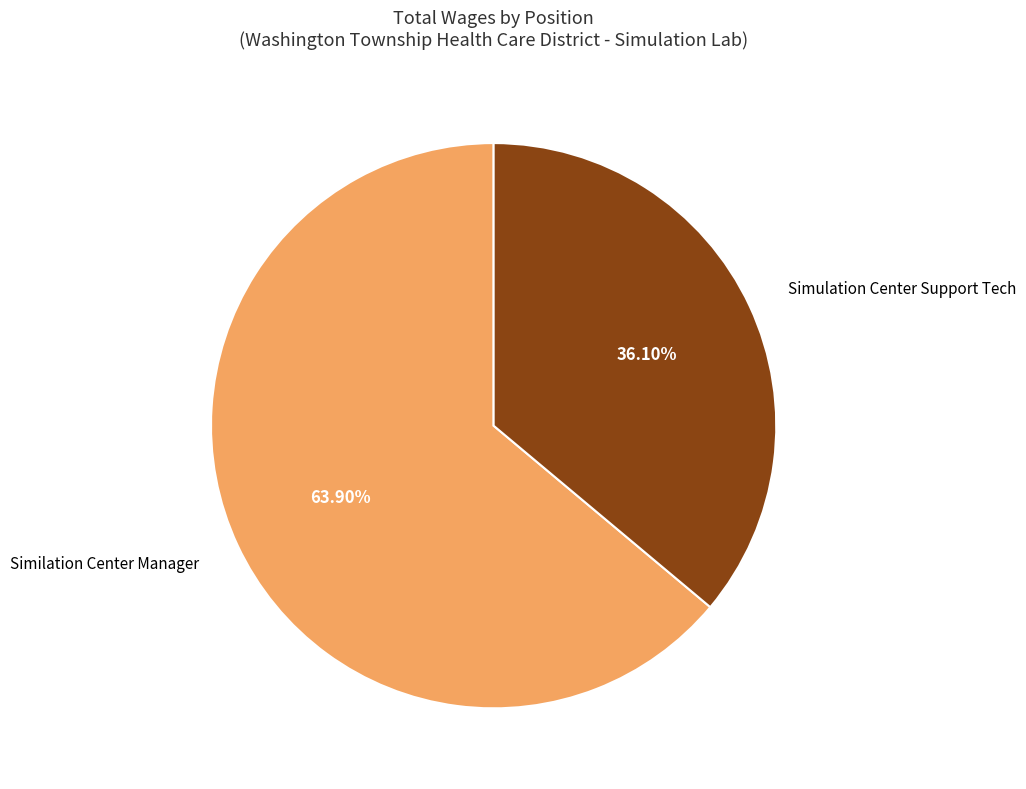

The Simulation Center Support Tech slice represents 36% of the pie. True or false?

True